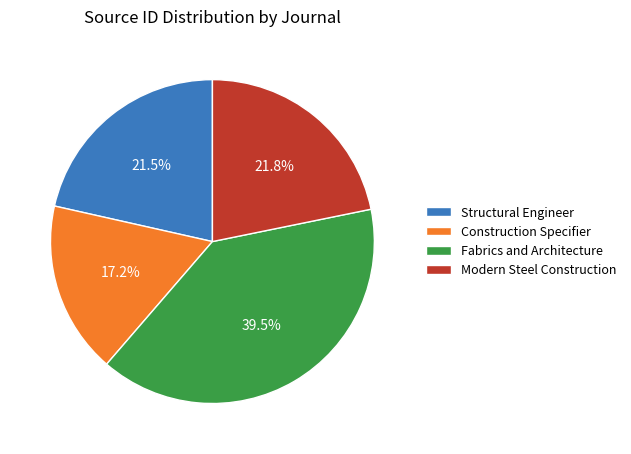

Is it true that Structural Engineer is 8% of the pie?

False